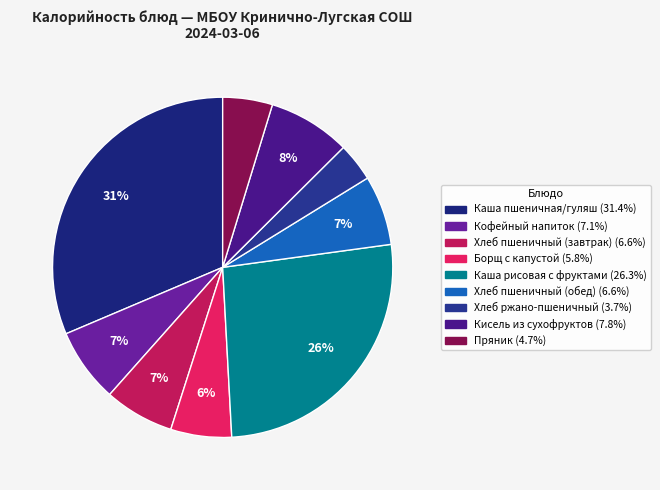

To the nearest percent, what is the difference between the Каша рисовая с фруктами and Кофейный напиток slice percentages?

19%